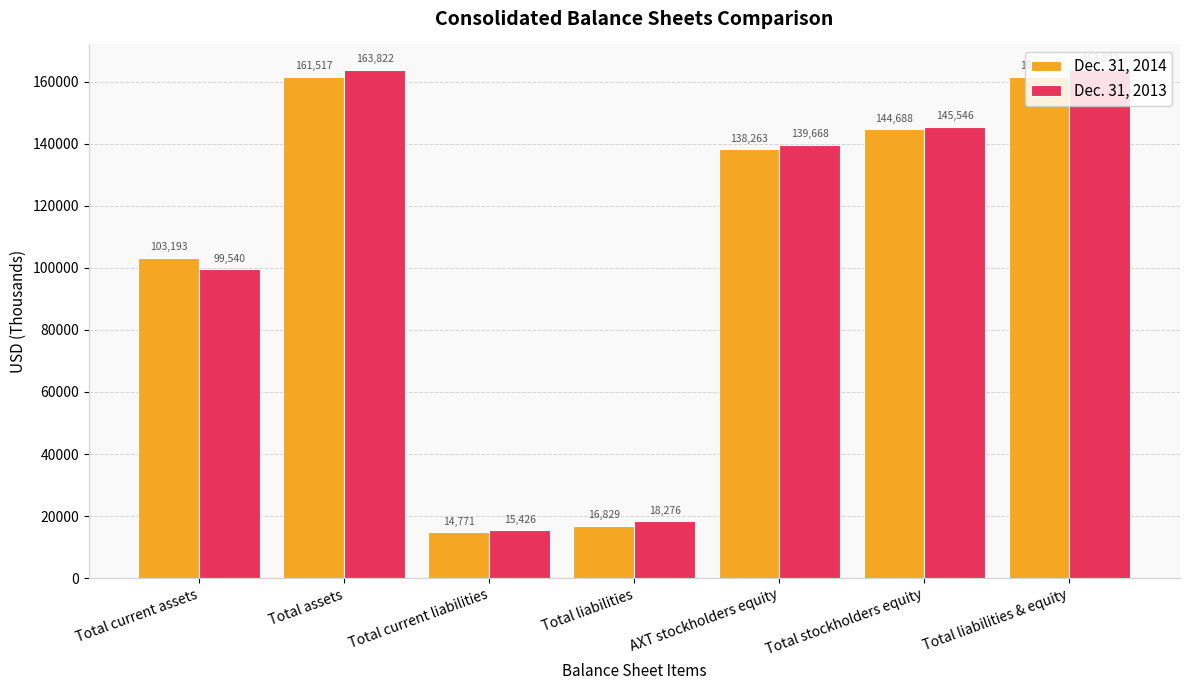

Reading left to right, extract all data points from this chart.

Dec. 31, 2014: 103193	161517	14771	16829	138263	144688	161517
Dec. 31, 2013: 99540	163822	15426	18276	139668	145546	163822